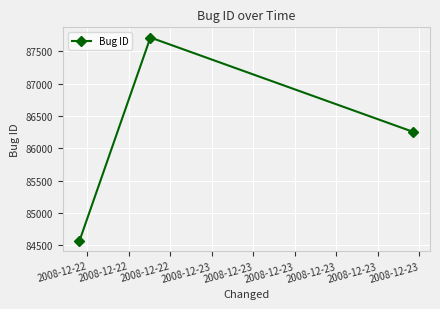

What is the maximum value shown in the chart?

87712